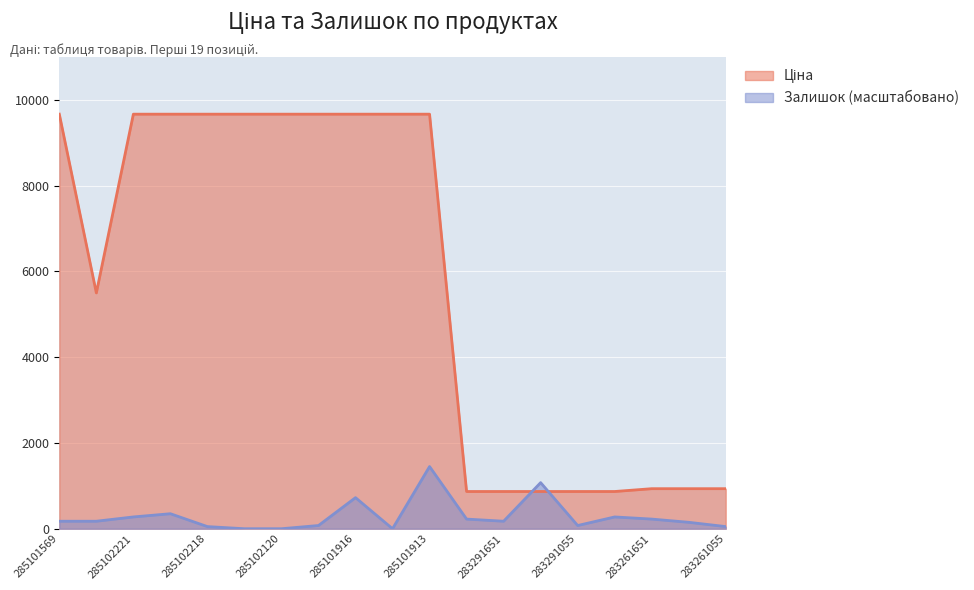

In Ціна, how many points are lower than both neighbors (excluding endpoints)?

1